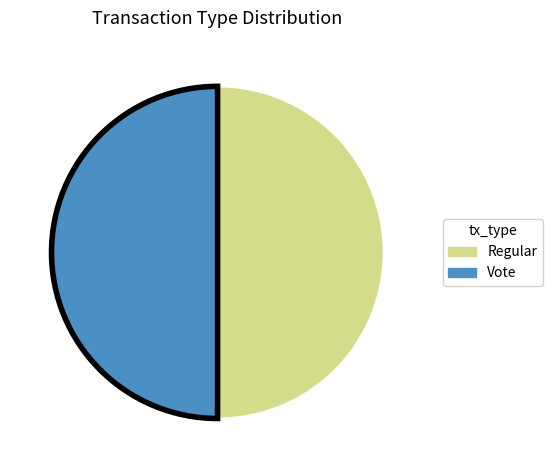

What is the ratio of the value at Vote to the value at Regular?

1.0